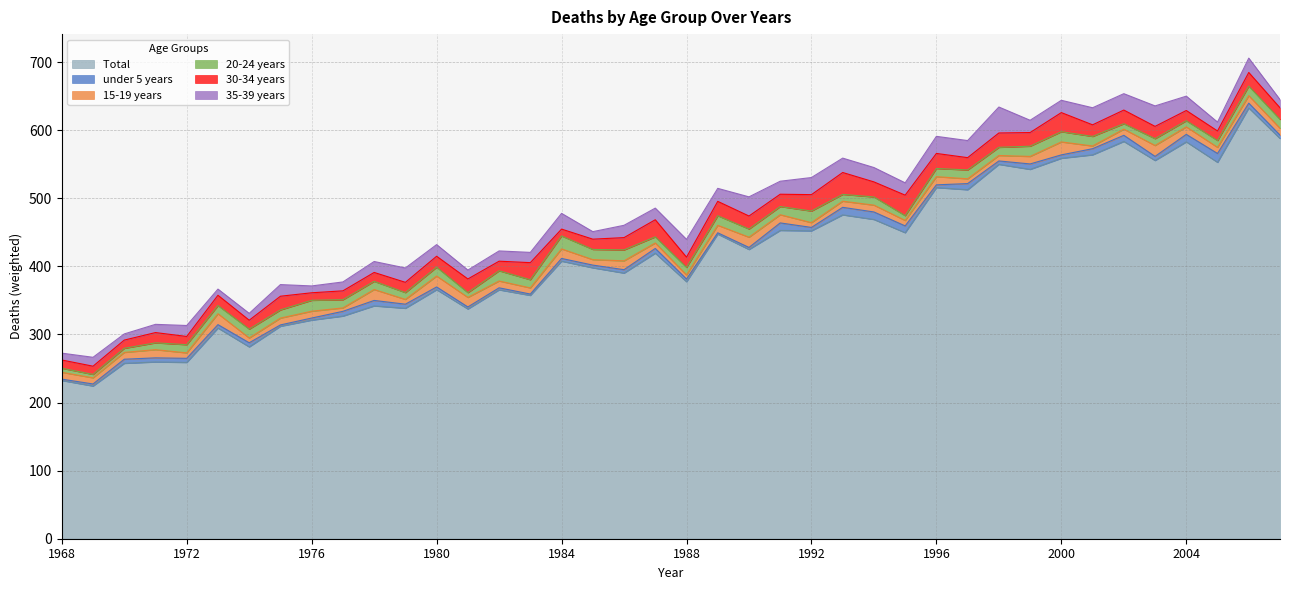

Is it true that under 5 years equals 4.0 at 1980?

True